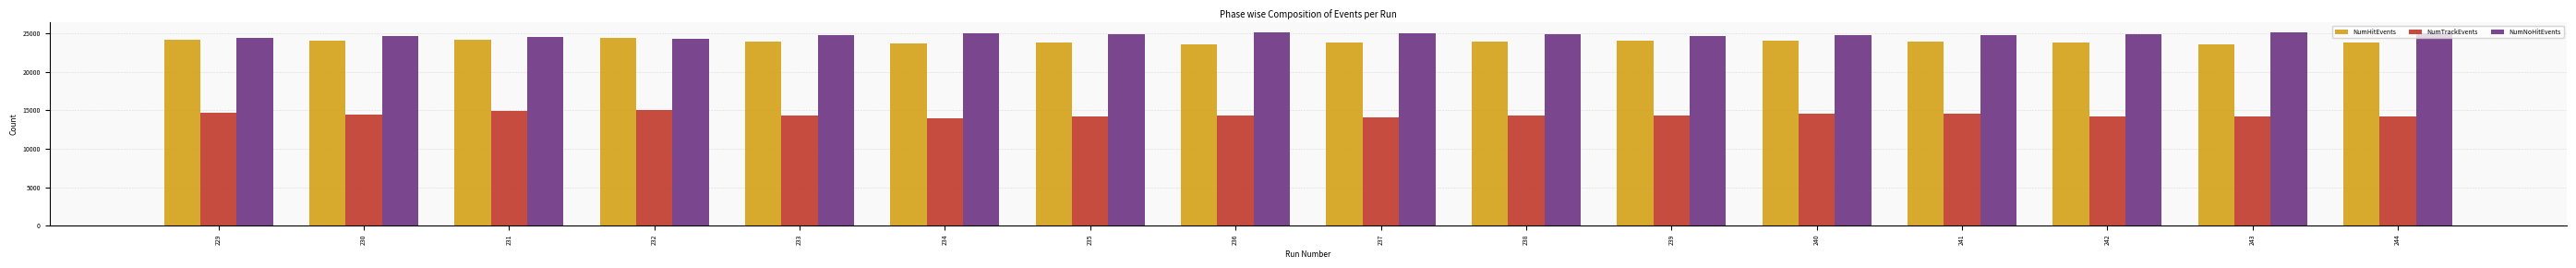

How many values in the NumNoHitEvents series are below 24850?

8